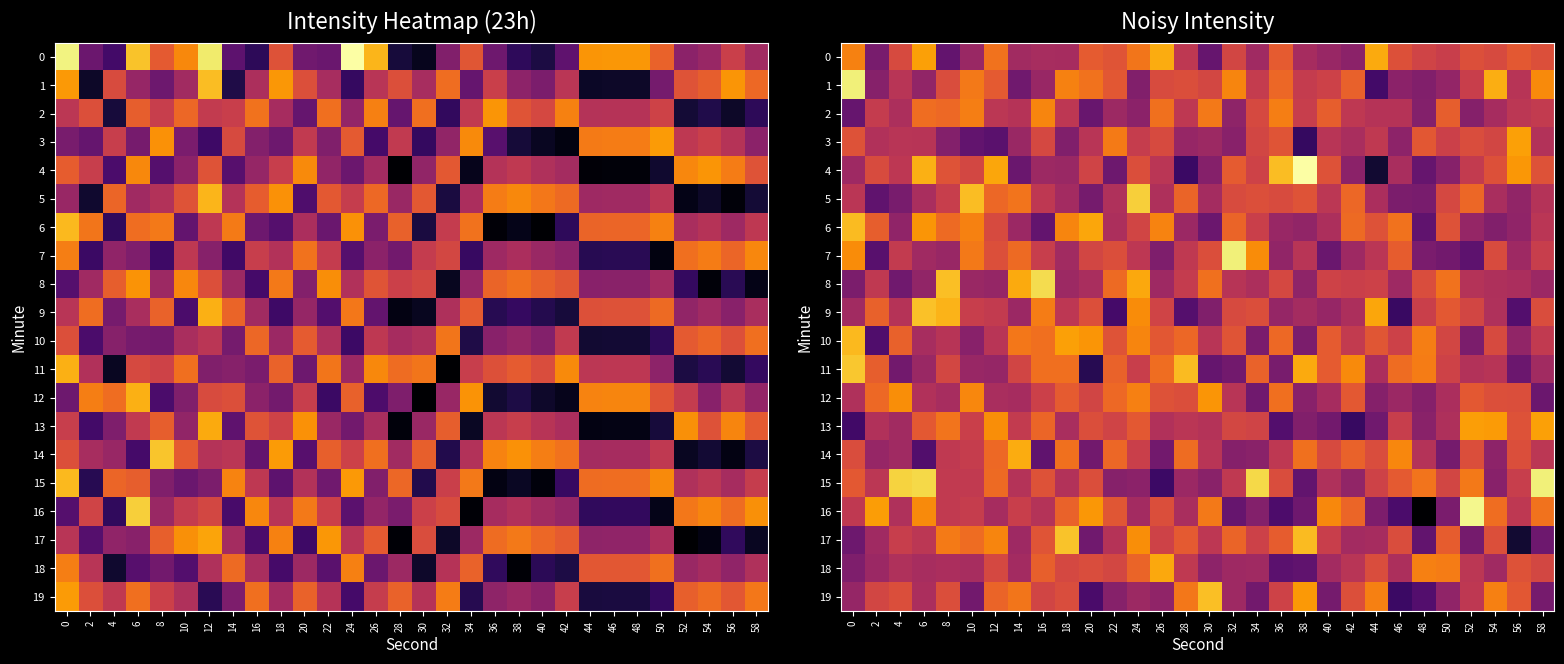

True or false: 4 has a value of 139.5 at 38.

True